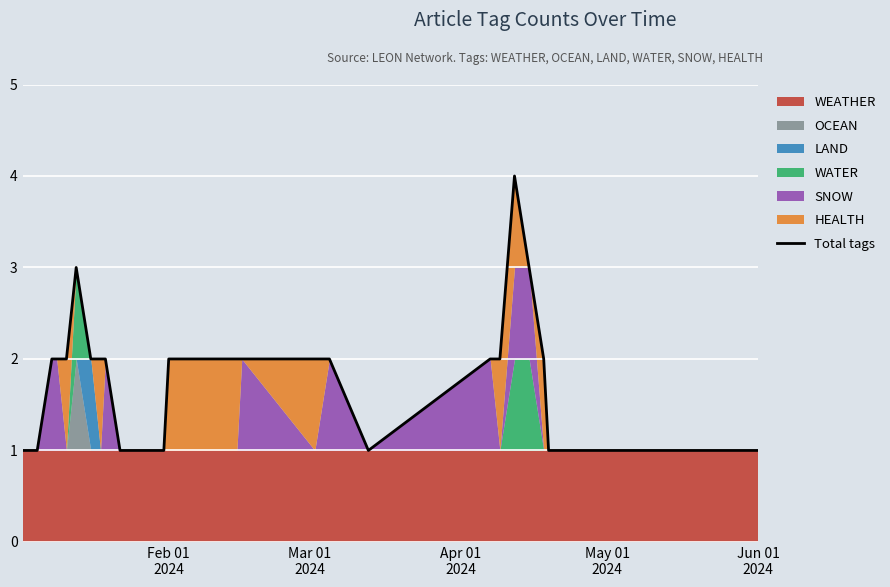

What is the sum of all values?

49